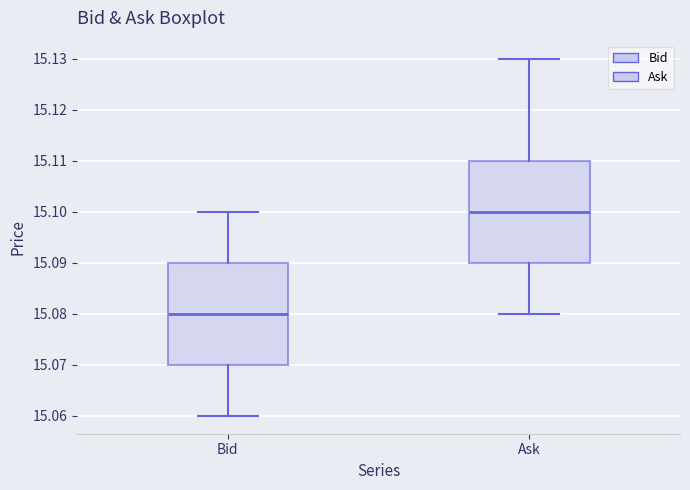

Which box has the highest median line?

Ask